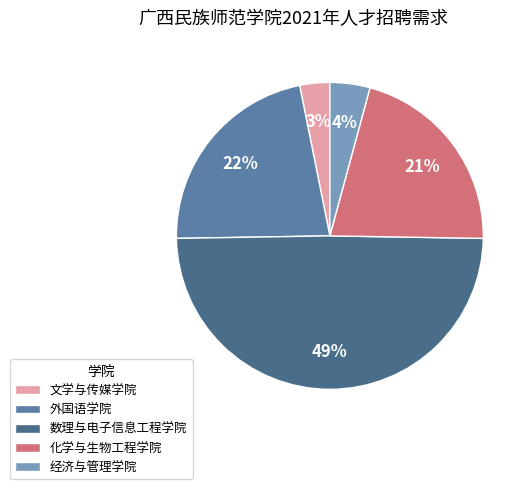

How many slices are in this pie chart?

5